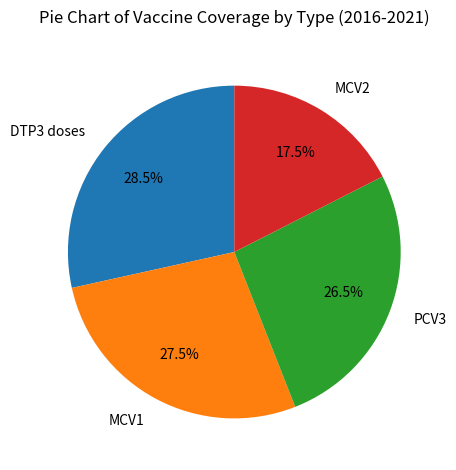

Approximately how many times larger is the value at PCV3 compared to MCV2?

1.5